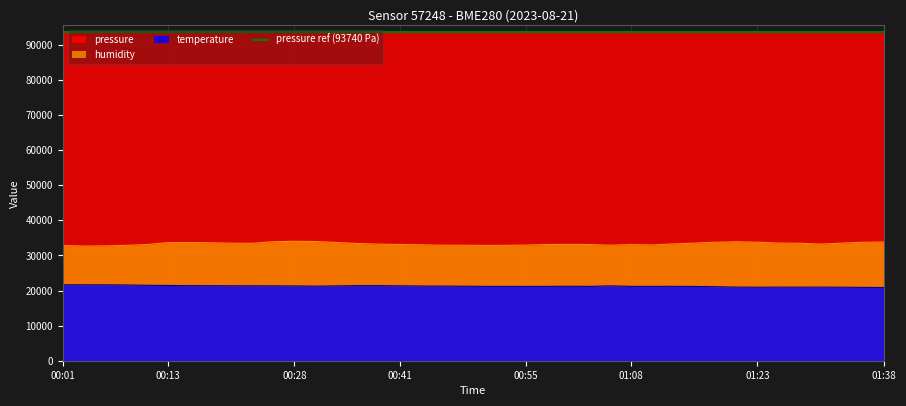

True or false: pressure and temperature cross at least once.

False